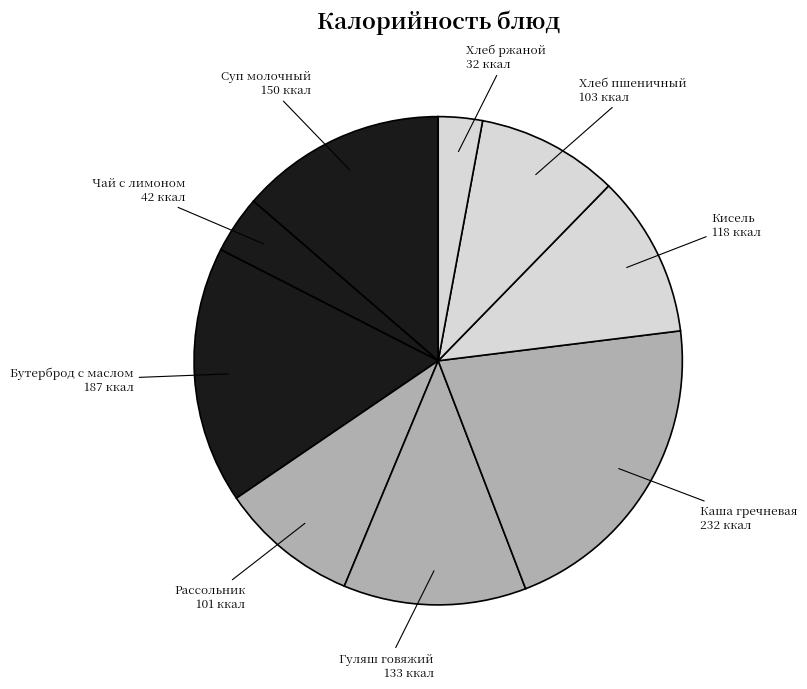

To the nearest percent, what is the difference between the largest and smallest slice percentages?

18%